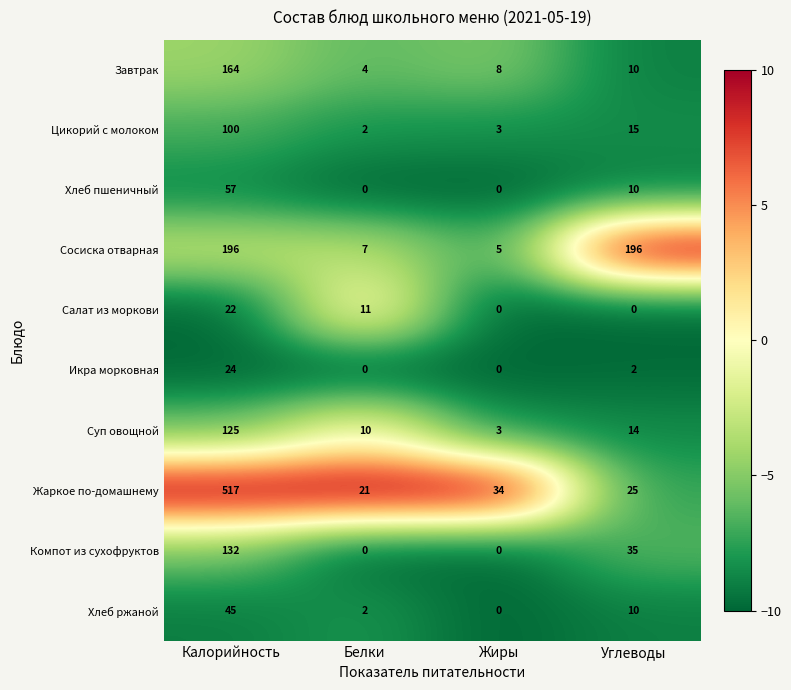

Which series has the largest total across all categories?

Жаркое по-домашнему